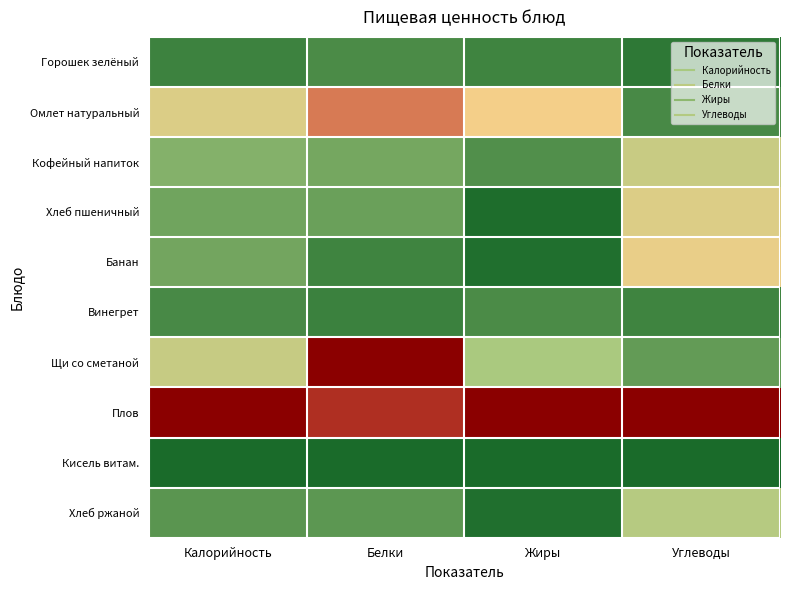

Reading left to right, list all the values displayed in this chart.

Горошек зелёный: Калорийность=0.1	Белки=0.1	Жиры=0.1	Углеводы=0.0
Омлет натуральный: Калорийность=0.4	Белки=0.7	Жиры=0.5	Углеводы=0.1
Кофейный напиток: Калорийность=0.2	Белки=0.2	Жиры=0.1	Углеводы=0.4
Хлеб пшеничный: Калорийность=0.2	Белки=0.1	Жиры=0.0	Углеводы=0.4
Банан: Калорийность=0.2	Белки=0.1	Жиры=0.0	Углеводы=0.5
Винегрет: Калорийность=0.1	Белки=0.1	Жиры=0.1	Углеводы=0.1
Щи со сметаной: Калорийность=0.3	Белки=1.0	Жиры=0.3	Углеводы=0.1
Плов: Калорийность=1.0	Белки=0.8	Жиры=1.0	Углеводы=1.0
Кисель витам.: Калорийность=0.0	Белки=0.0	Жиры=0.0	Углеводы=0.0
Хлеб ржаной: Калорийность=0.1	Белки=0.1	Жиры=0.0	Углеводы=0.3